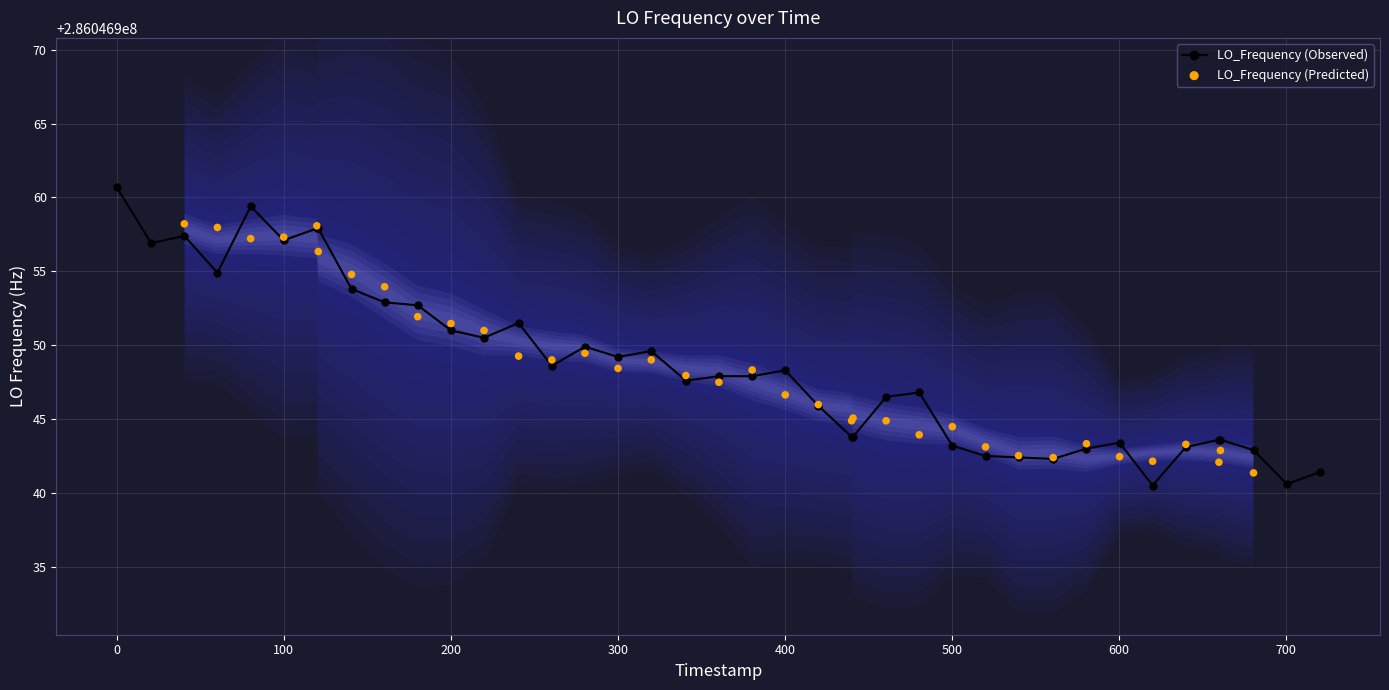

What are all the series names shown in the legend?

LO_Frequency (Observed), LO_Frequency (Predicted)